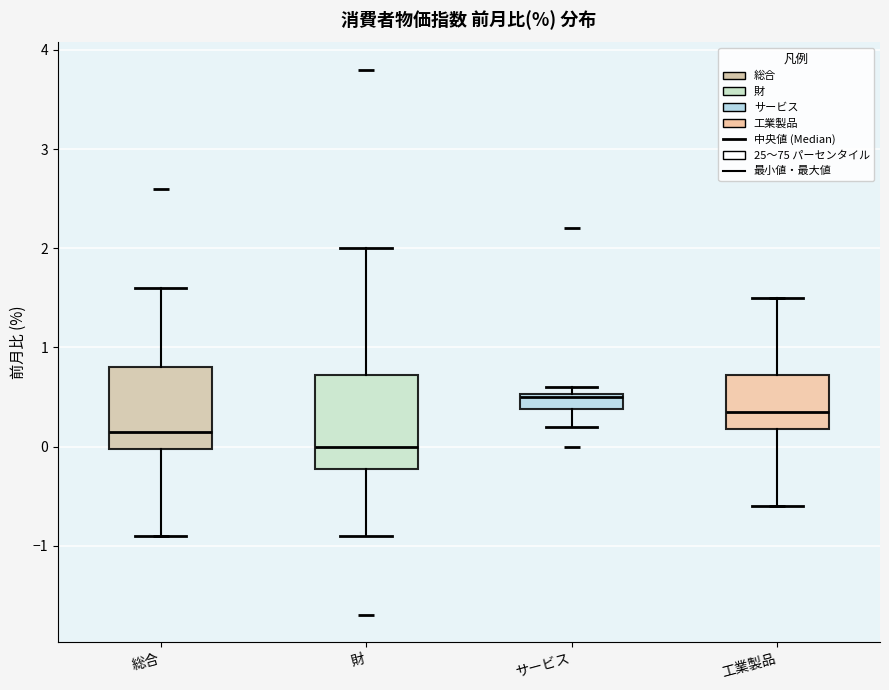

Comparing the boxes themselves (not the whiskers), which one is the tallest?

財